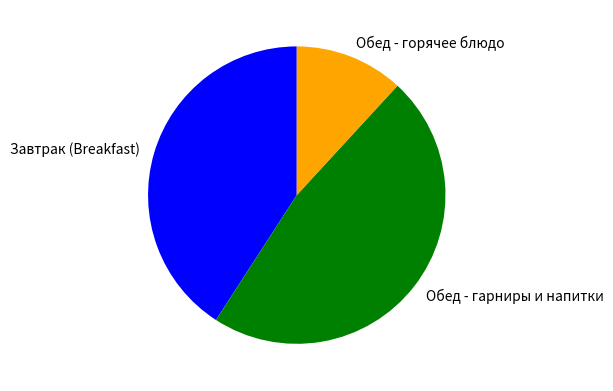

Do Обед - горячее блюдо and Обед - гарниры и напитки together represent more than half of the pie?

Yes